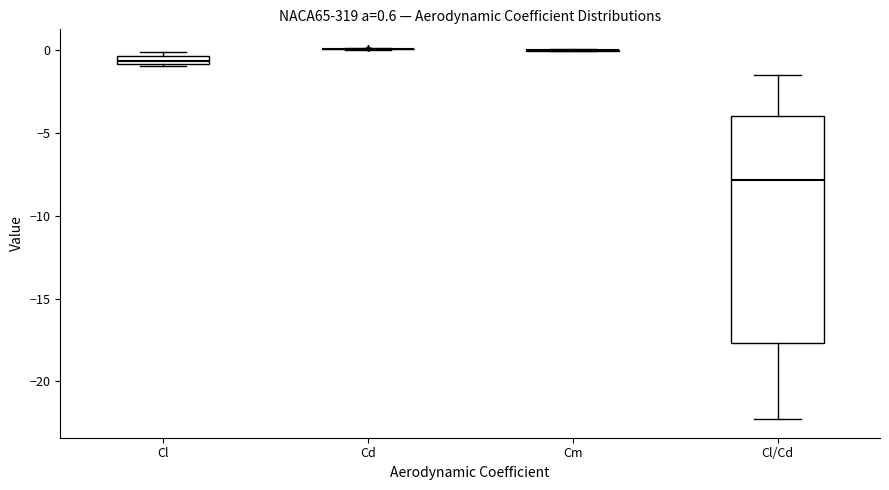

Comparing the boxes themselves (not the whiskers), which one is the tallest?

Cl/Cd